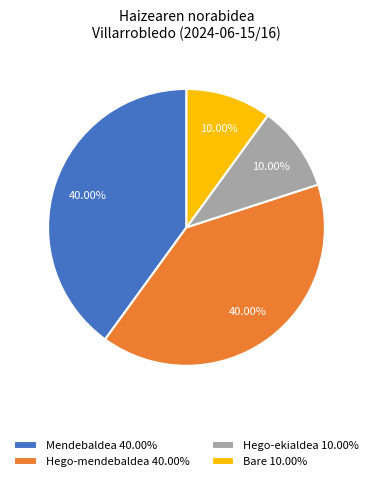

Is there a majority slice in this chart?

No